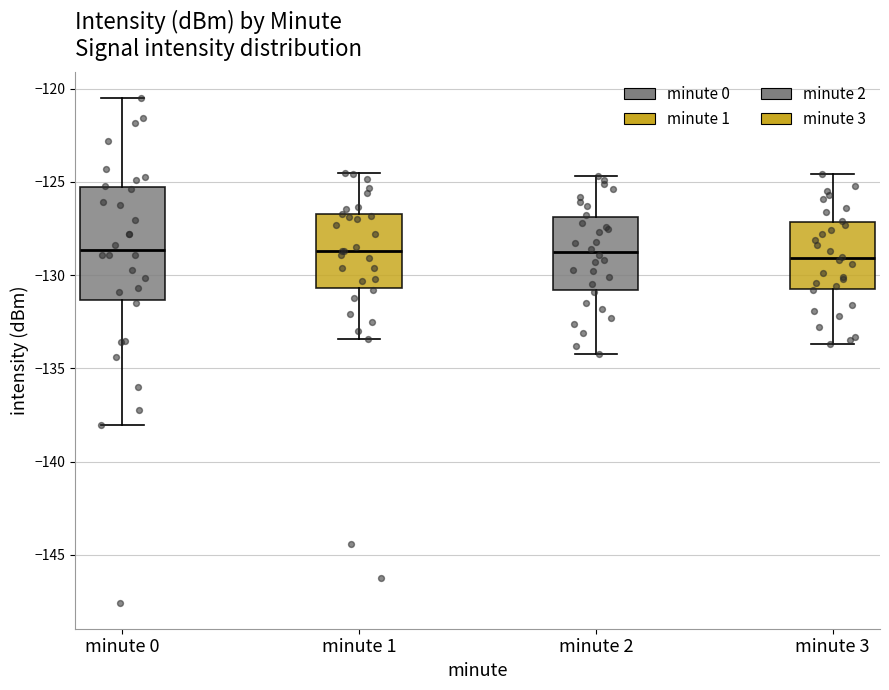

Reading left to right, transcribe this box plot: for each box, give where its median line is, the range the box spans, and where its two whiskers end, as read against the y-axis. The values are not printed on the chart, so give them approximately, as read against the axis.

minute 0: median -128.5, box -131.5 to -125.0, whiskers -138.0 to -120.5
minute 1: median -128.5, box -130.5 to -126.5, whiskers -133.5 to -124.5
minute 2: median -128.5, box -131.0 to -127.0, whiskers -134.0 to -124.5
minute 3: median -129.0, box -130.5 to -127.0, whiskers -133.5 to -124.5